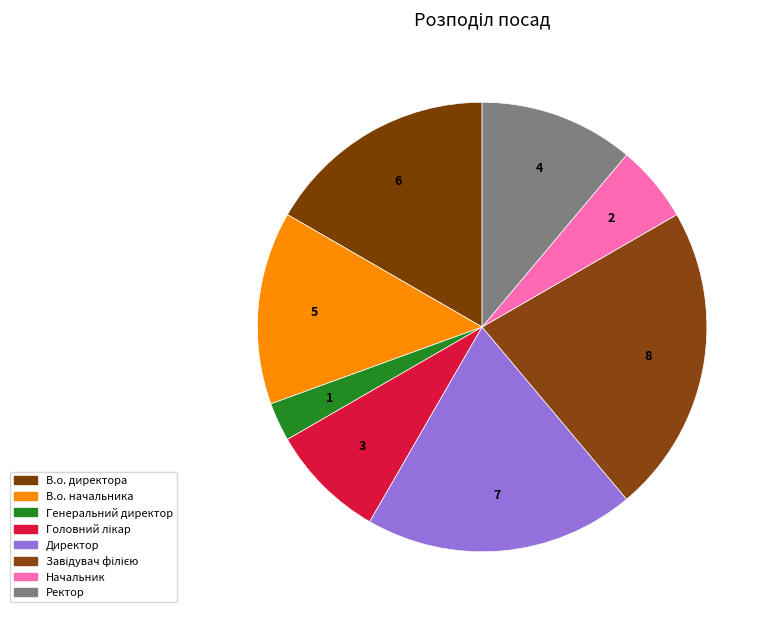

True or false: Генеральний директор accounts for 3% of the total.

True